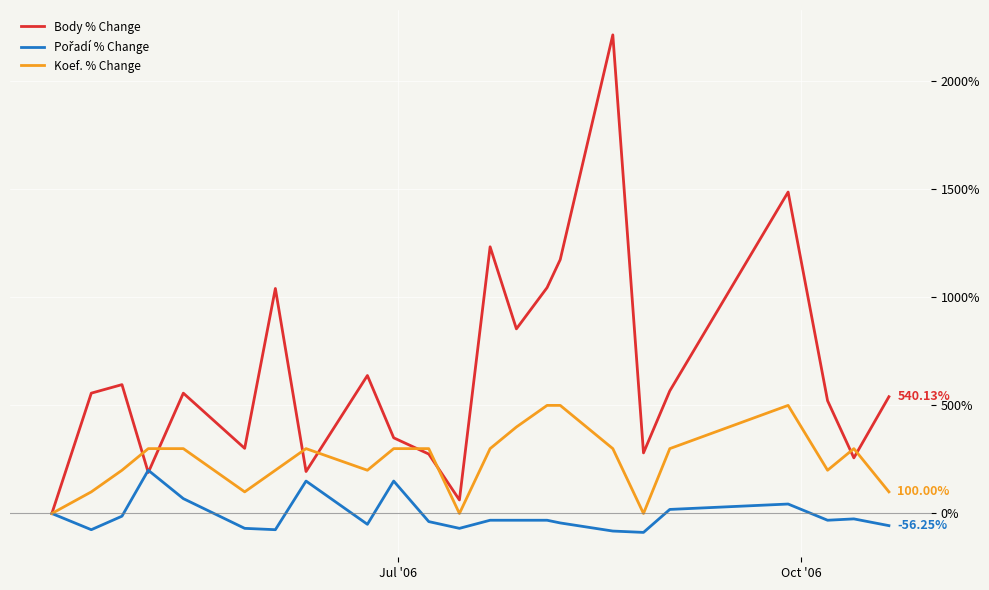

Which series has the largest range (max minus min)?

Body % Change